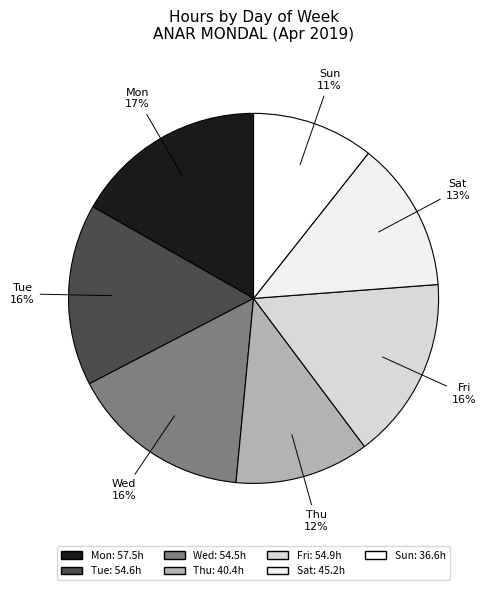

Count the number of slices in the pie.

7